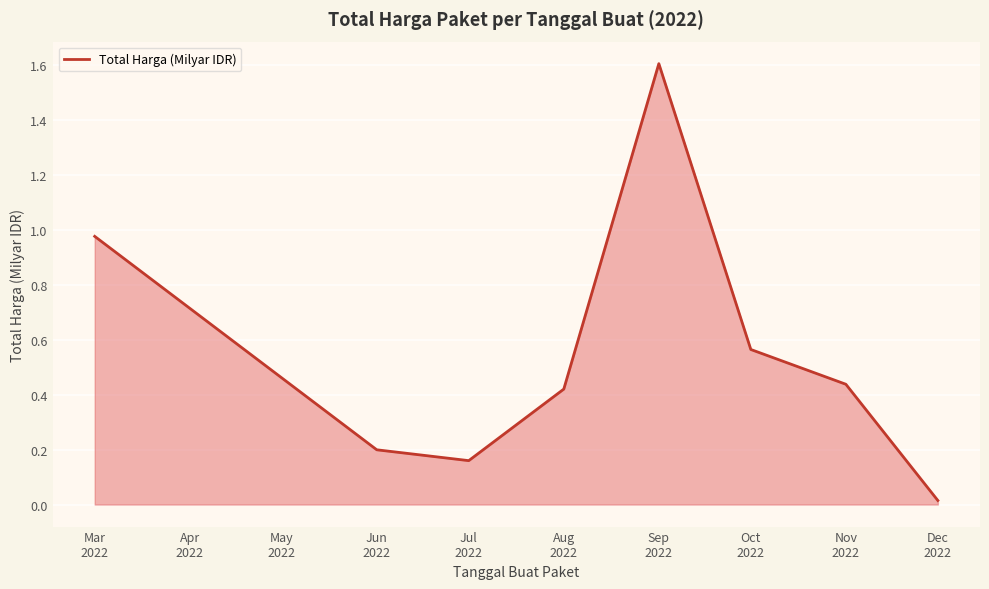

How many interior local peaks (higher than both neighbors) does the data have?

1